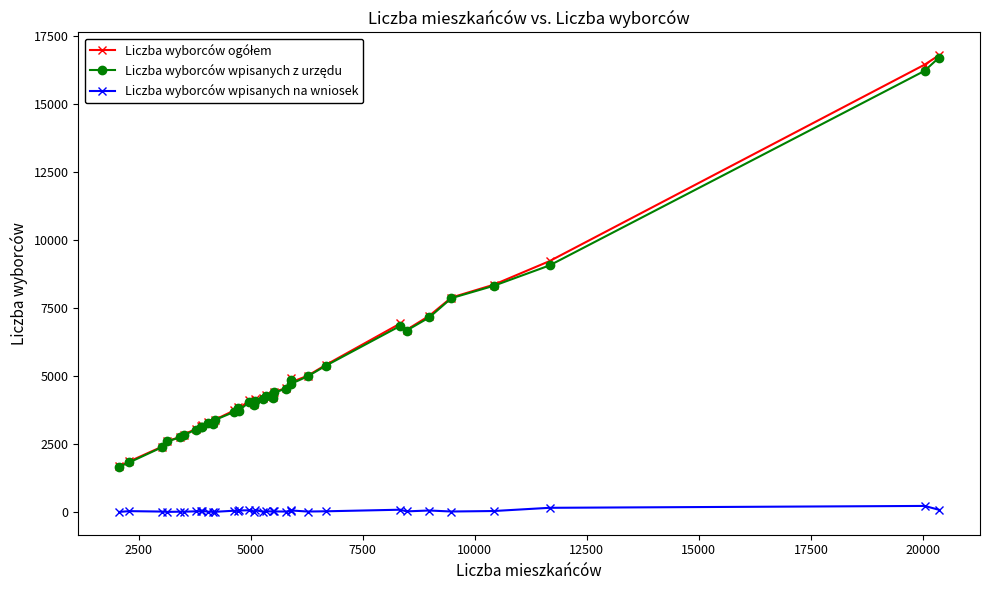

What is the maximum value shown in the chart?

16794